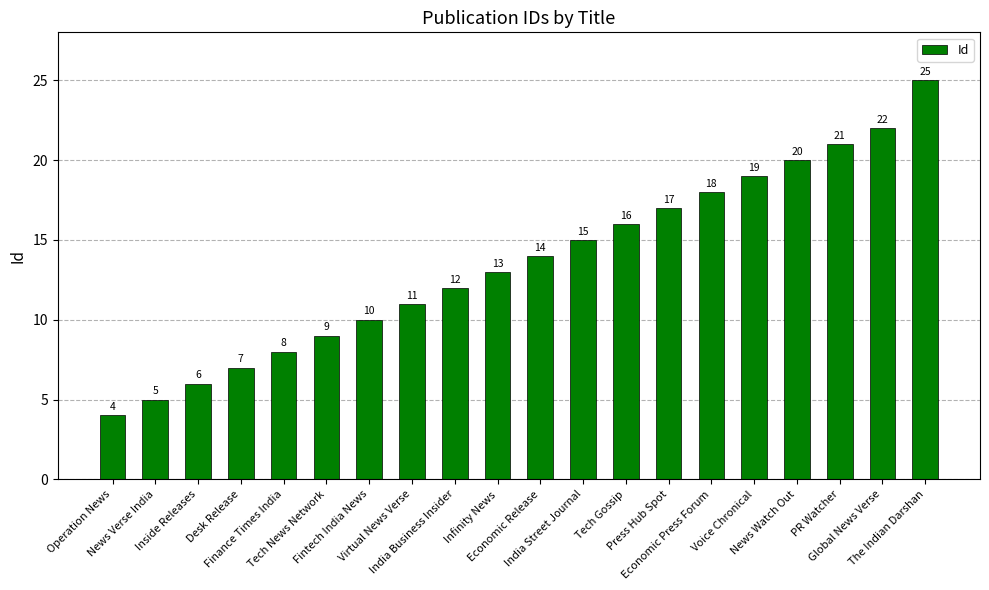

Count the number of categories in the chart.

20